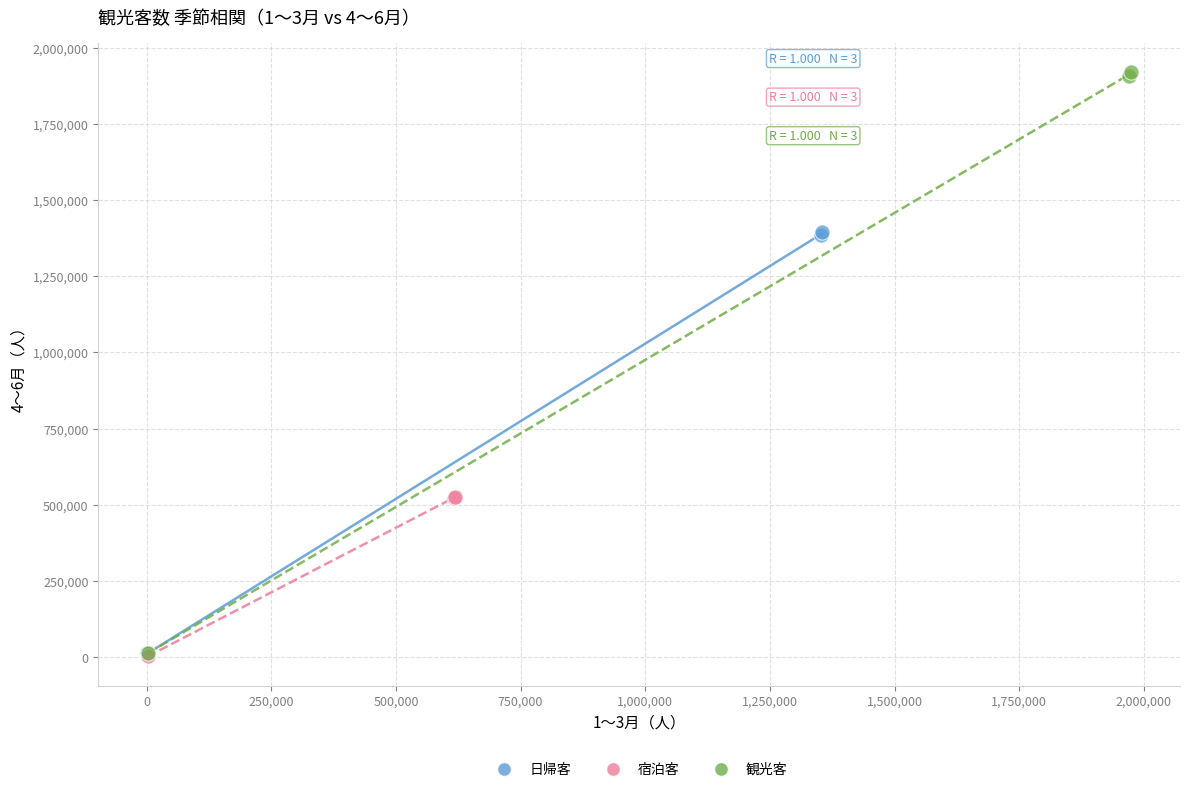

What are all the series names shown in the legend?

日帰客, 宿泊客, 観光客